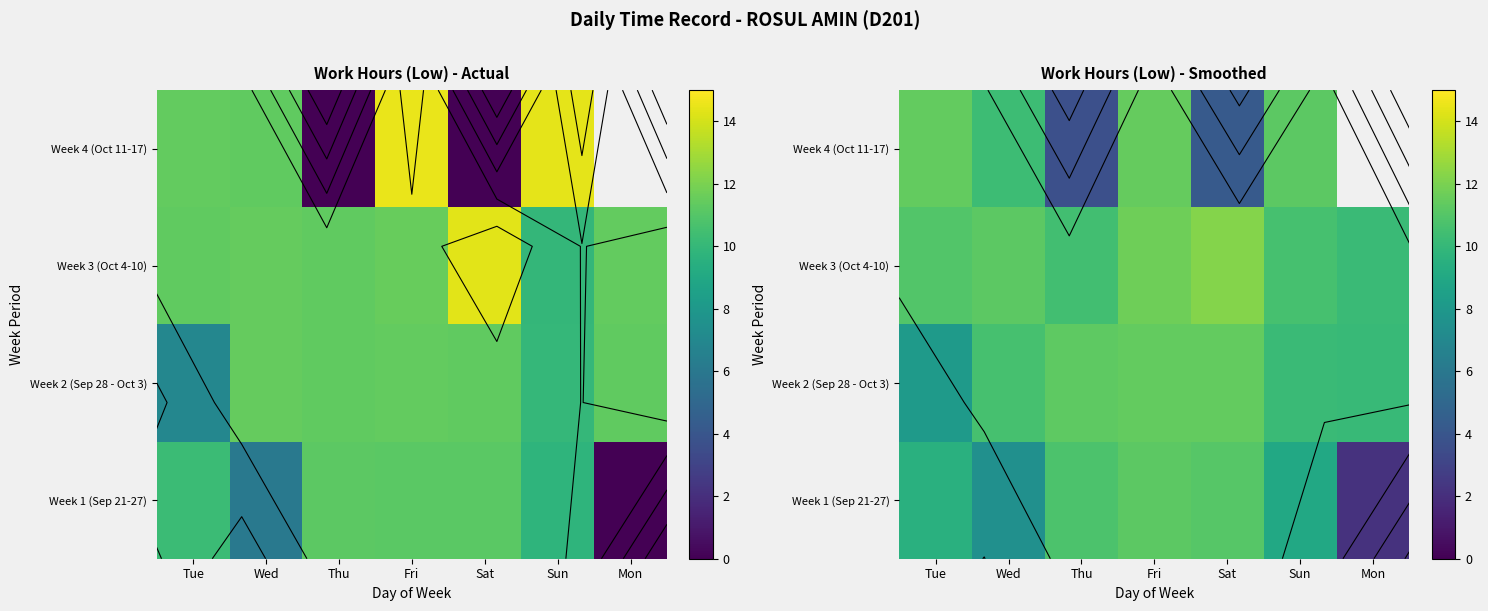

At Wed, list the series in order from smallest to largest.

Week 1 (Sep 21-27), Week 4 (Oct 11-17), Week 2 (Sep 28 - Oct 3), Week 3 (Oct 4-10)